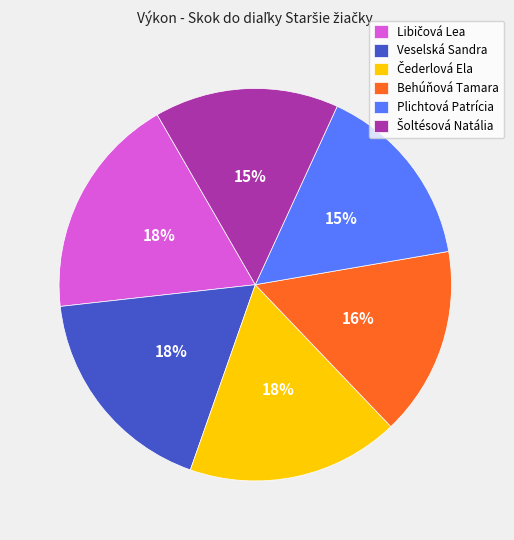

To the nearest percent, what percentage of the pie is Behúňová Tamara?

16%